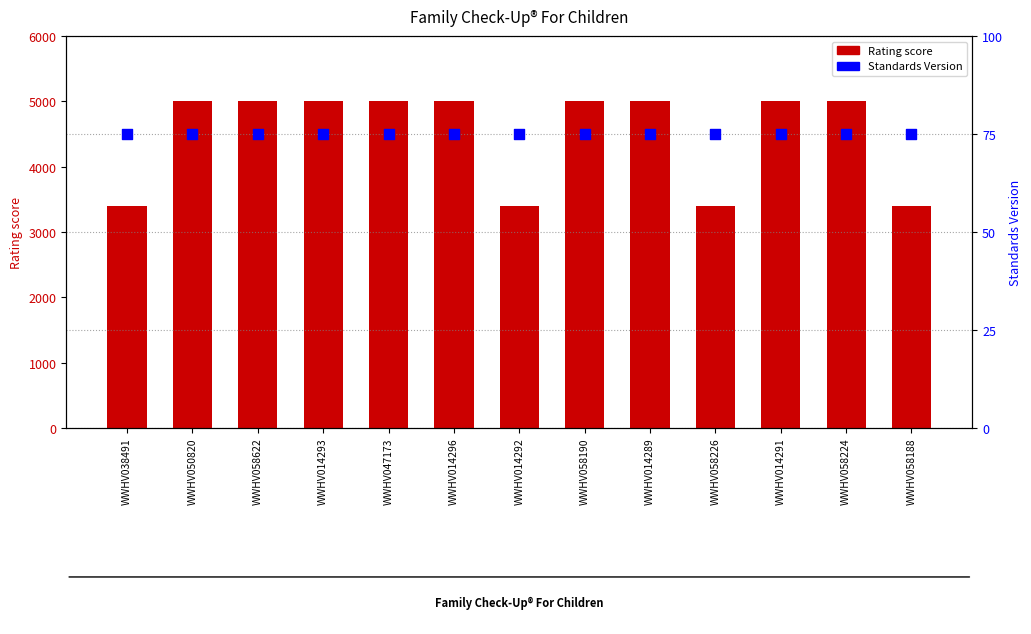

At how many categories does at least one series exceed 336?

13